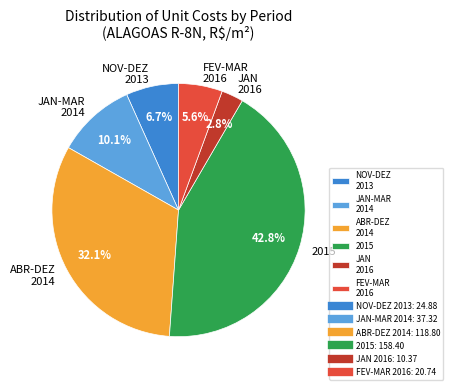

To the nearest percent, what is the average slice percentage?

17%